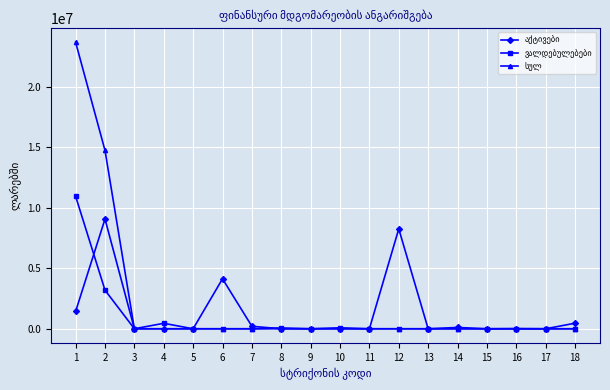

How many distinct data groups are displayed?

3